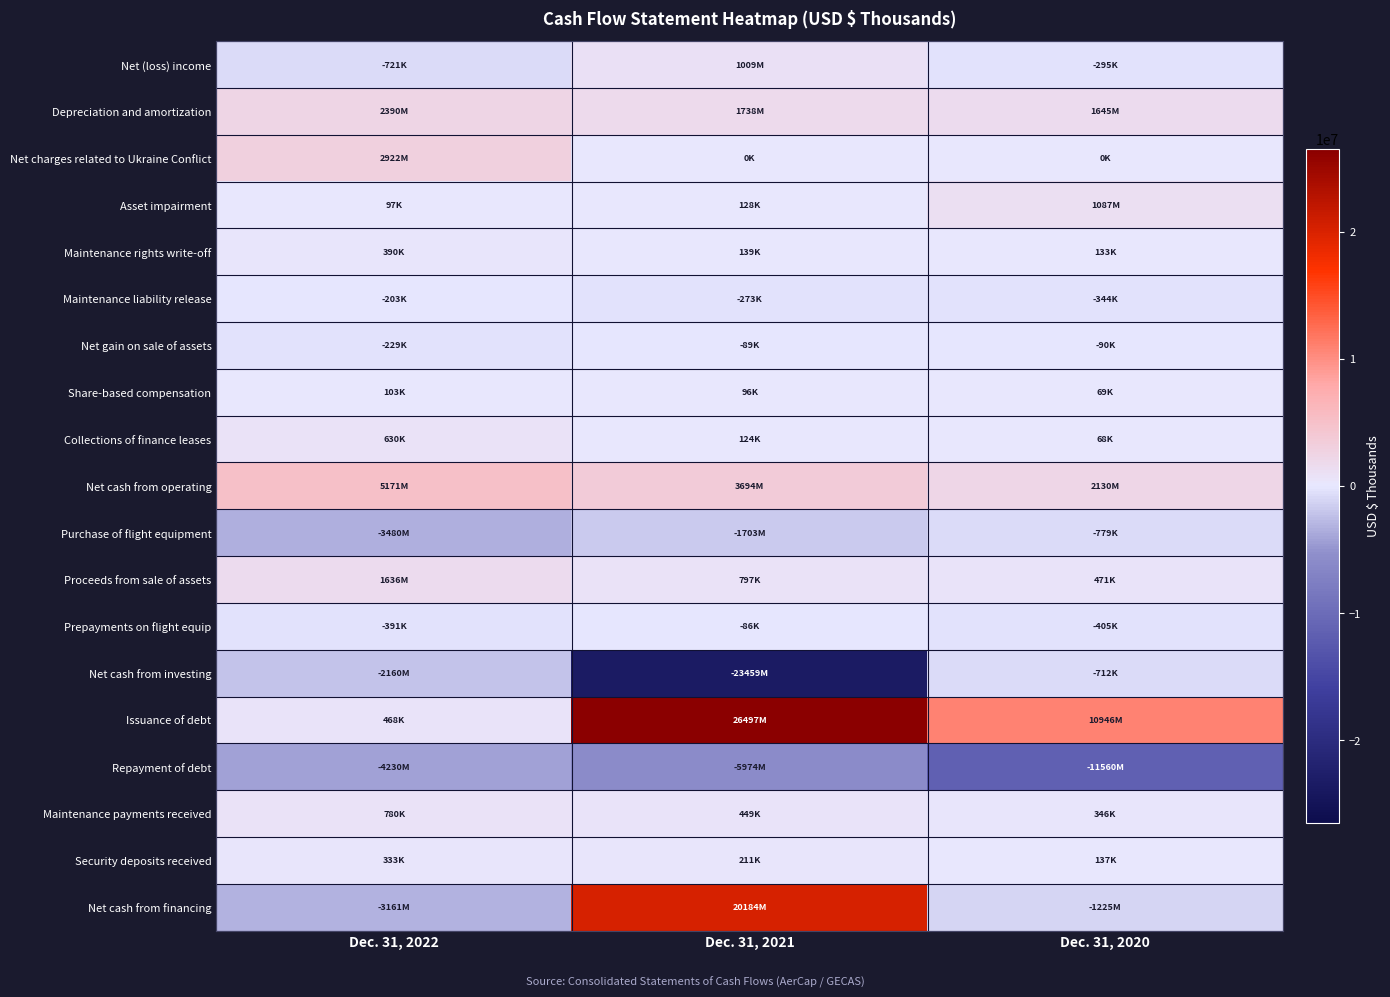

Which series changed the most between Dec. 31, 2022 and Dec. 31, 2021?

Issuance of debt